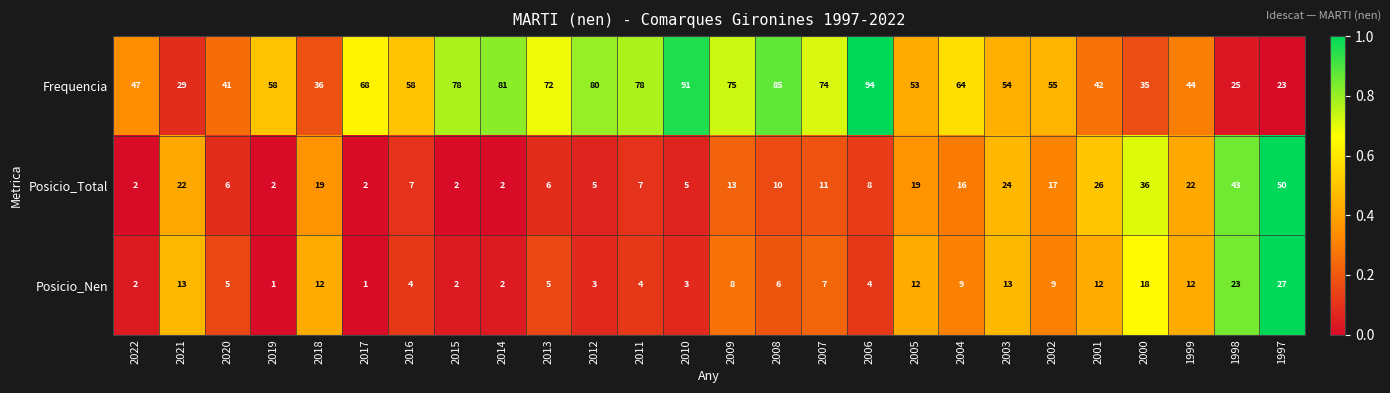

Which series has the widest spread of values?

Frequencia